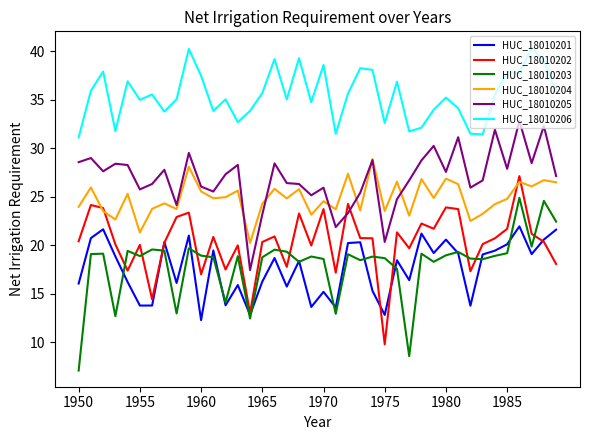

What is the maximum value for HUC_18010206?

40.4